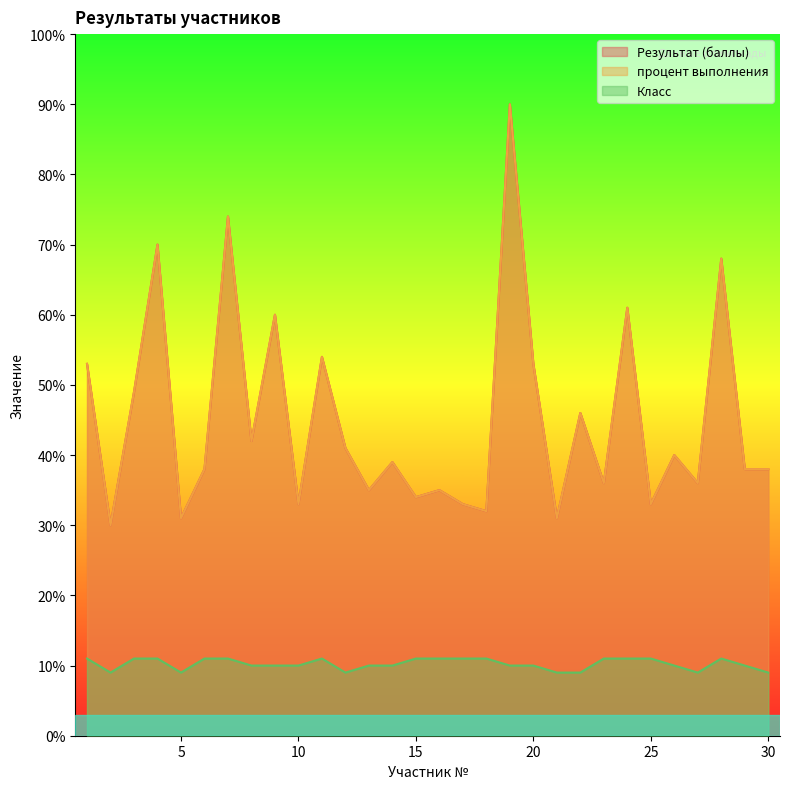

List the labels in order of процент выполнения value, smallest first.

2, 5, 21, 18, 10, 17, 25, 15, 13, 16, 23, 27, 6, 29, 30, 14, 26, 12, 8, 22, 3, 1, 20, 11, 9, 24, 28, 4, 7, 19